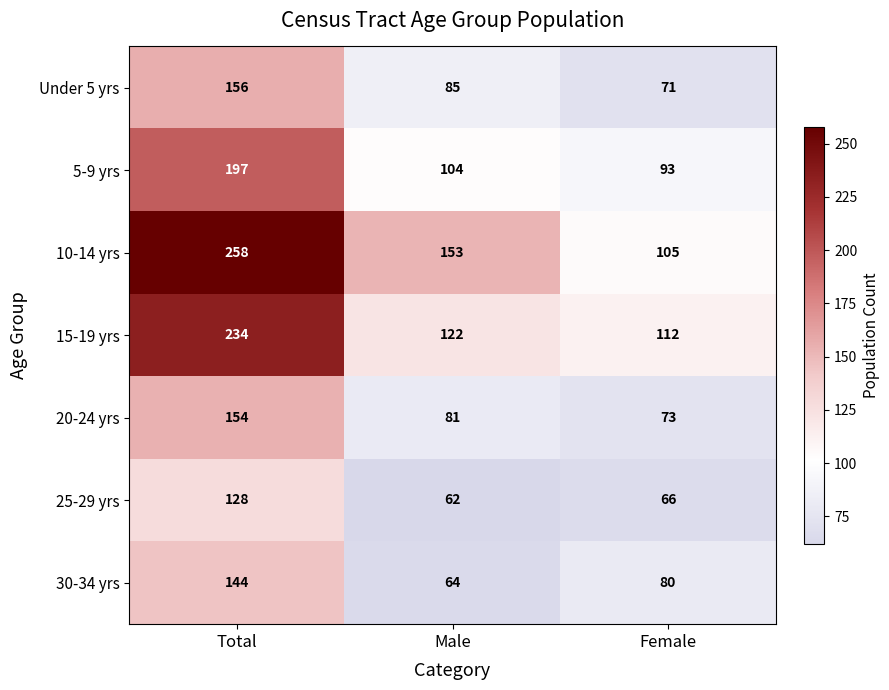

Rank the series at Total from highest to lowest value.

10-14 yrs, 15-19 yrs, 5-9 yrs, Under 5 yrs, 20-24 yrs, 30-34 yrs, 25-29 yrs